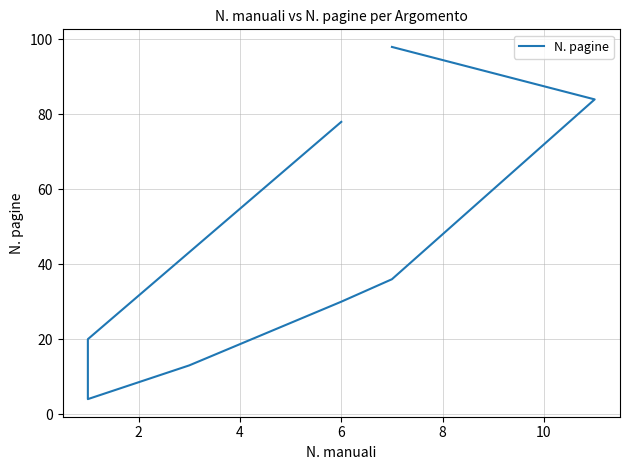

How many series are shown in this chart?

1